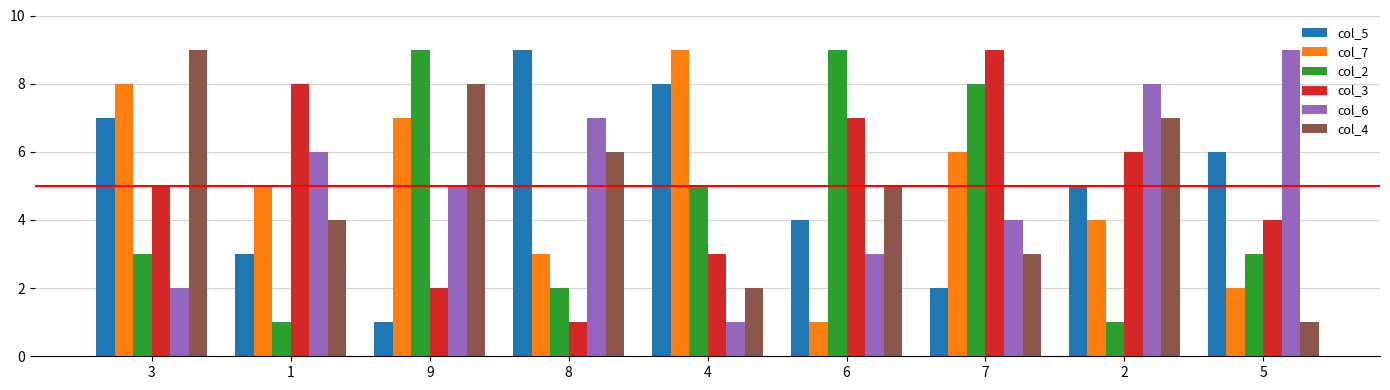

Is it true that col_7 equals 2 at 5?

True